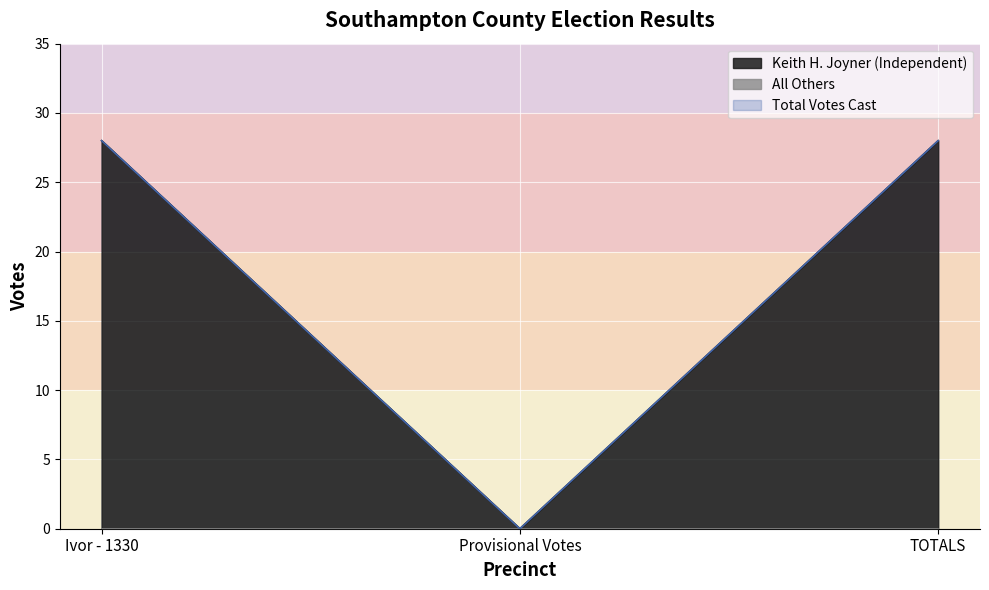

How many lines are shown in the chart?

3